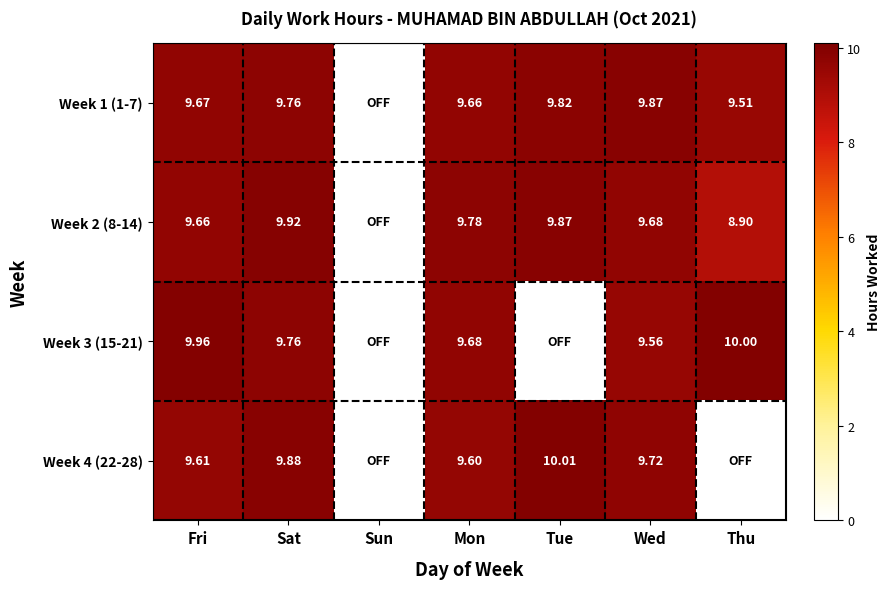

Is the value of Week 2 (8-14) at Thu greater than the value of Week 1 (1-7) at Sat?

No